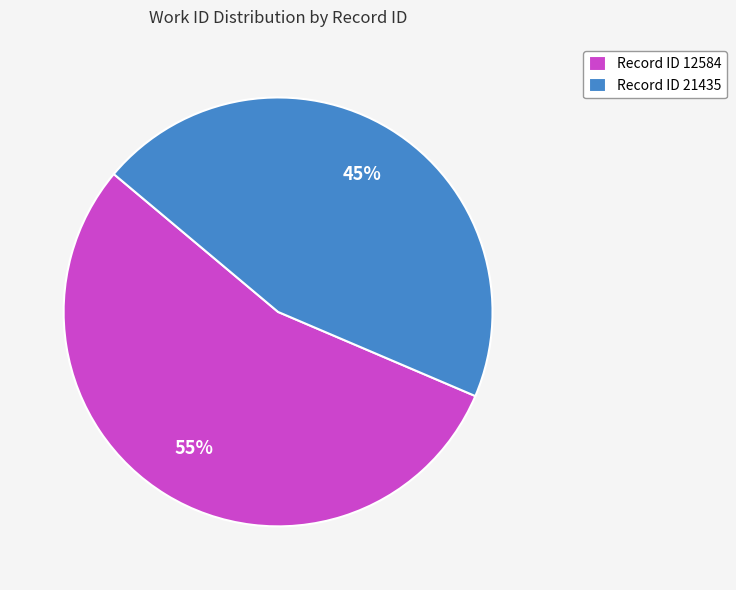

To the nearest percent, what is the average slice percentage?

50%